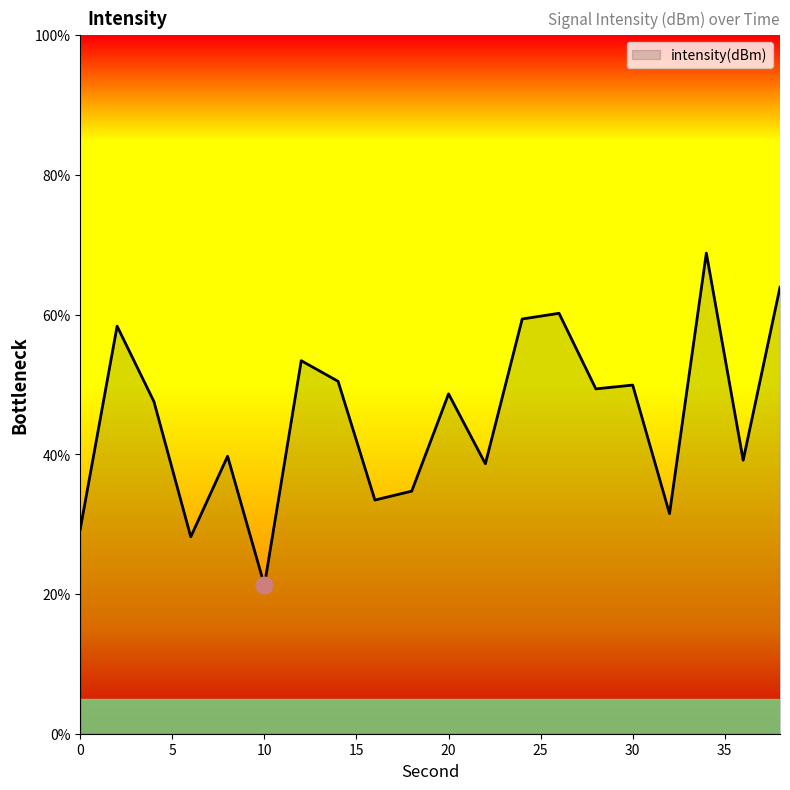

What is the maximum value shown in the chart?

68.8